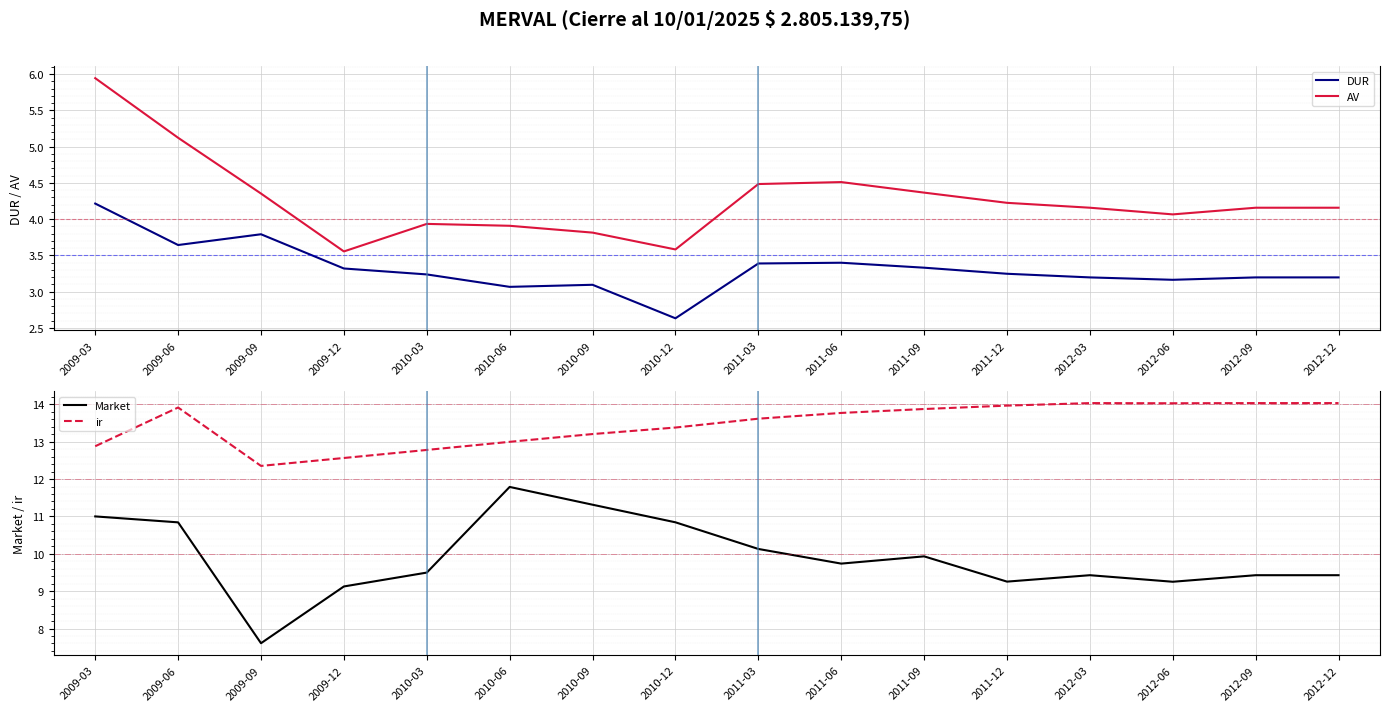

True or false: DUR and Market cross at least once.

False